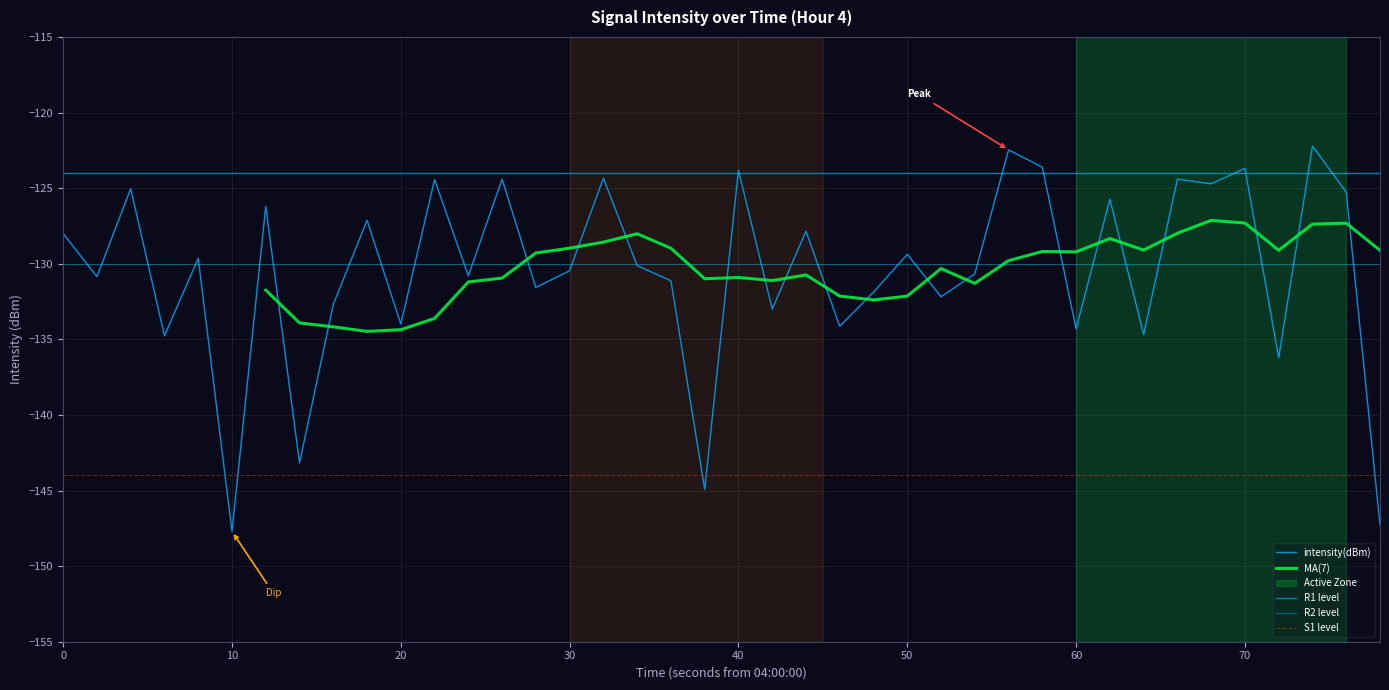

What is the maximum value for intensity(dBm)?

-122.2